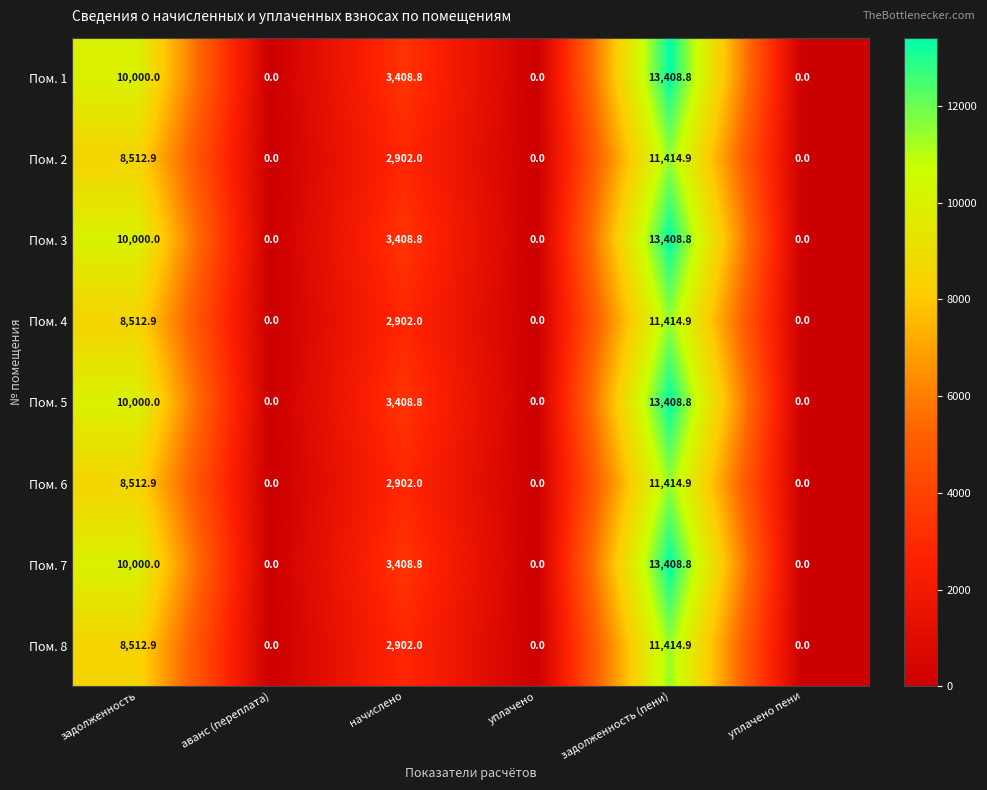

What is the difference between the maximum and minimum values in the Пом. 5 series?

13408.8